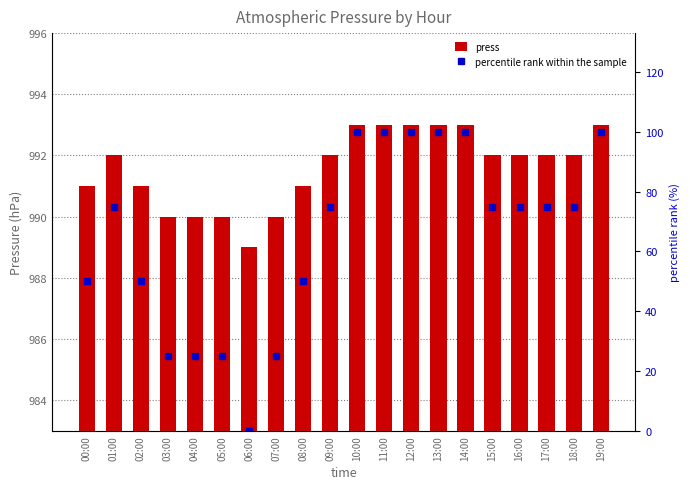

Count the percentile rank within the sample values in the range 50 to 100.

15